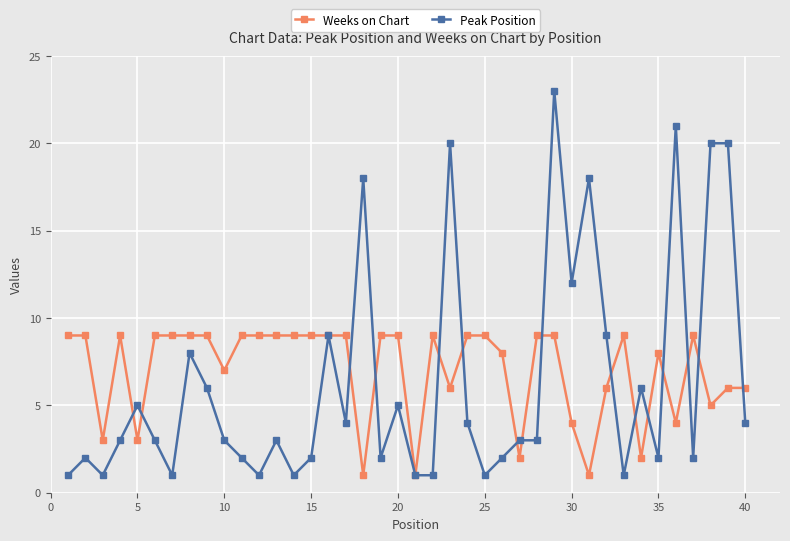

True or false: Weeks on Chart has more than 0 points higher than both neighbors.

True